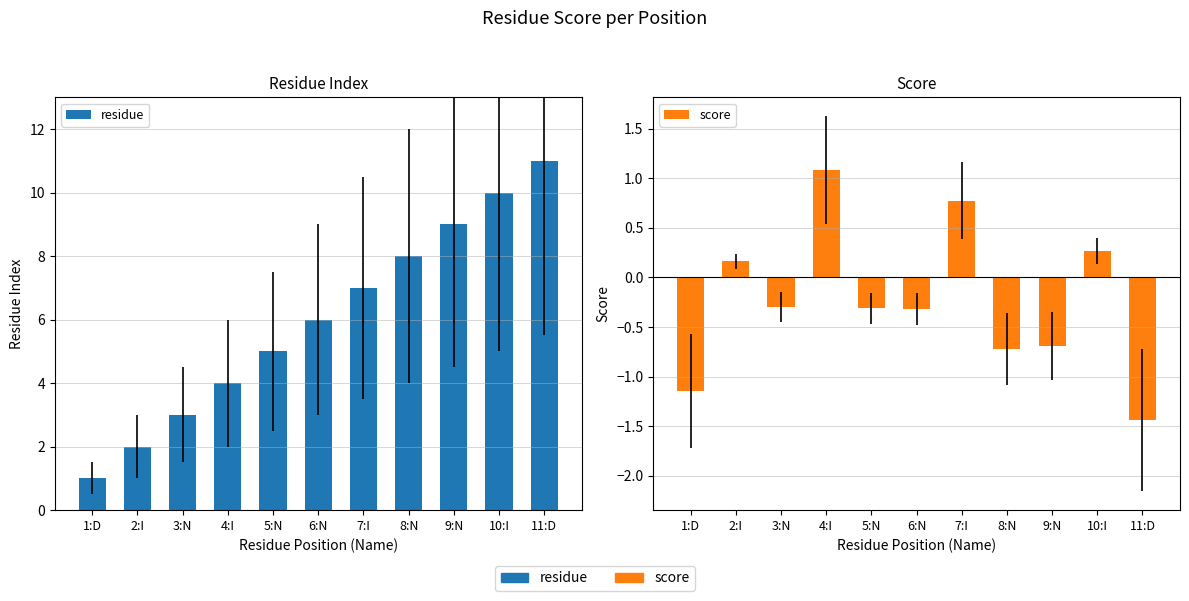

What is the value of the residue bar at the 3rd from the left?

3.0